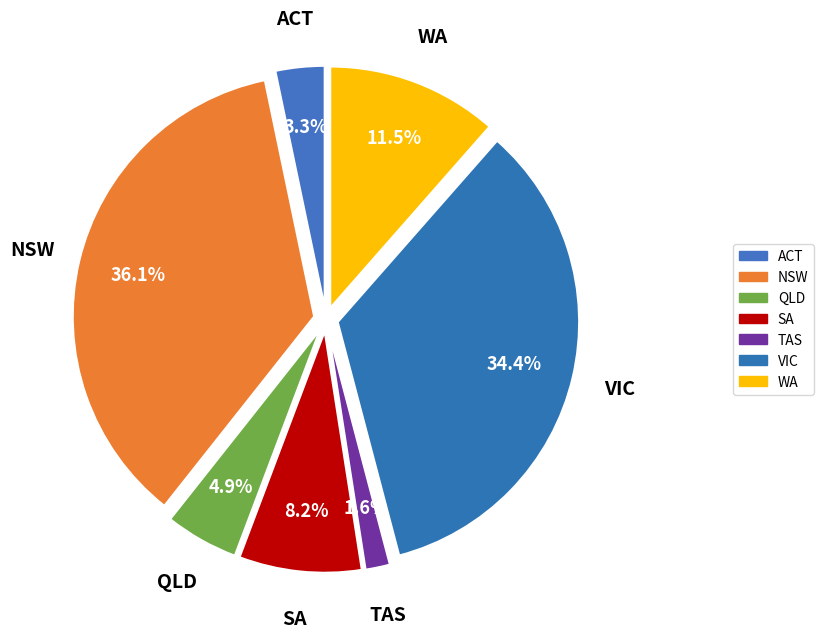

Approximately how many times larger is the value at NSW compared to WA?

3.1